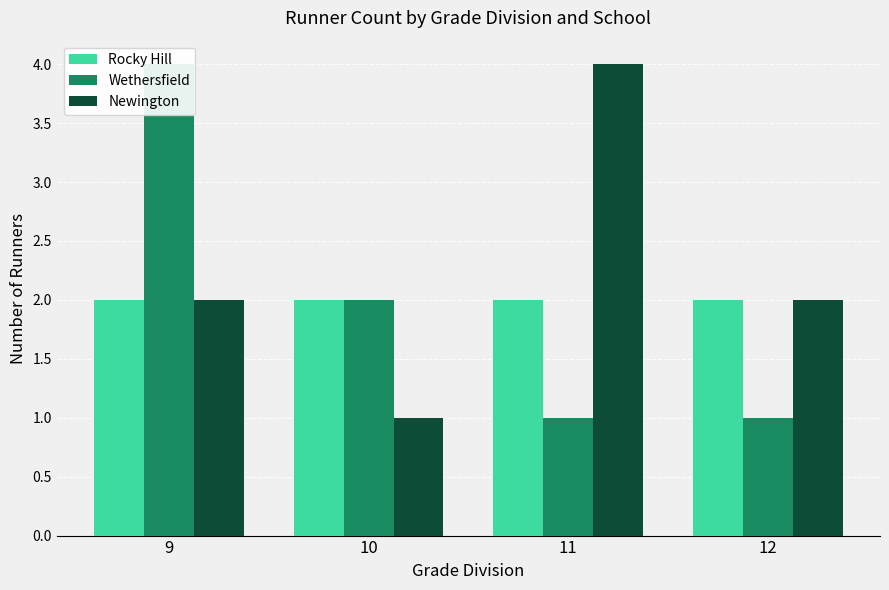

Reading left to right, list all the values displayed in this chart.

Rocky Hill: 9=2	10=2	11=2	12=2
Wethersfield: 9=4	10=2	11=1	12=1
Newington: 9=2	10=1	11=4	12=2